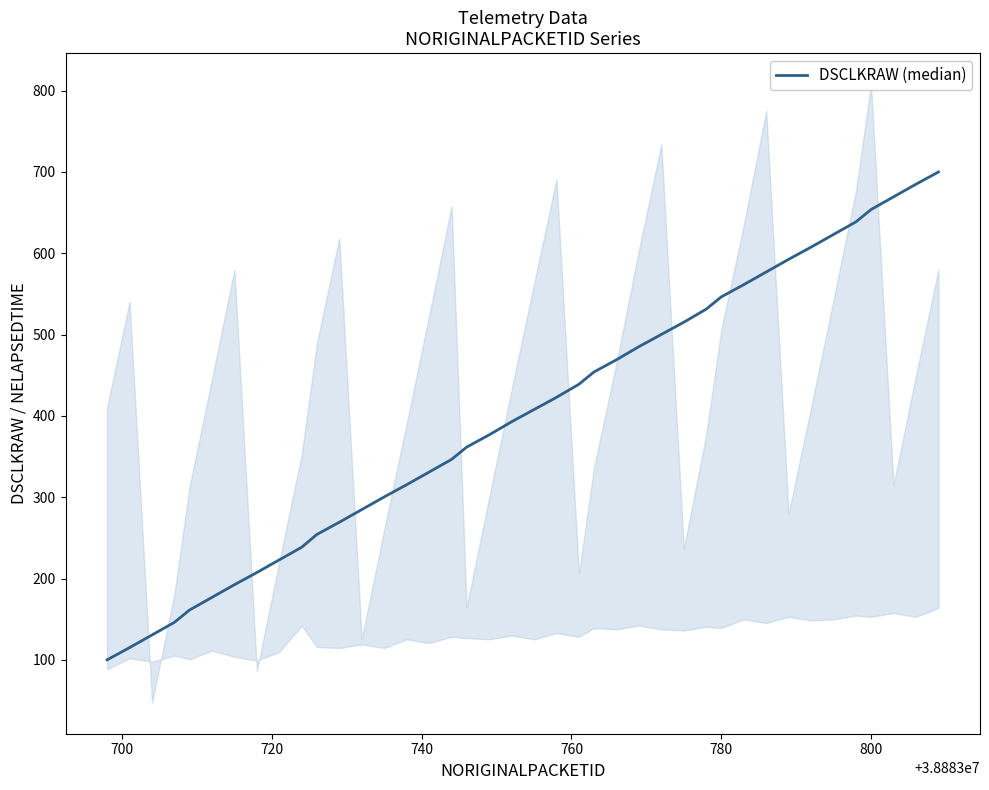

What is the sum of all values?

16003.4